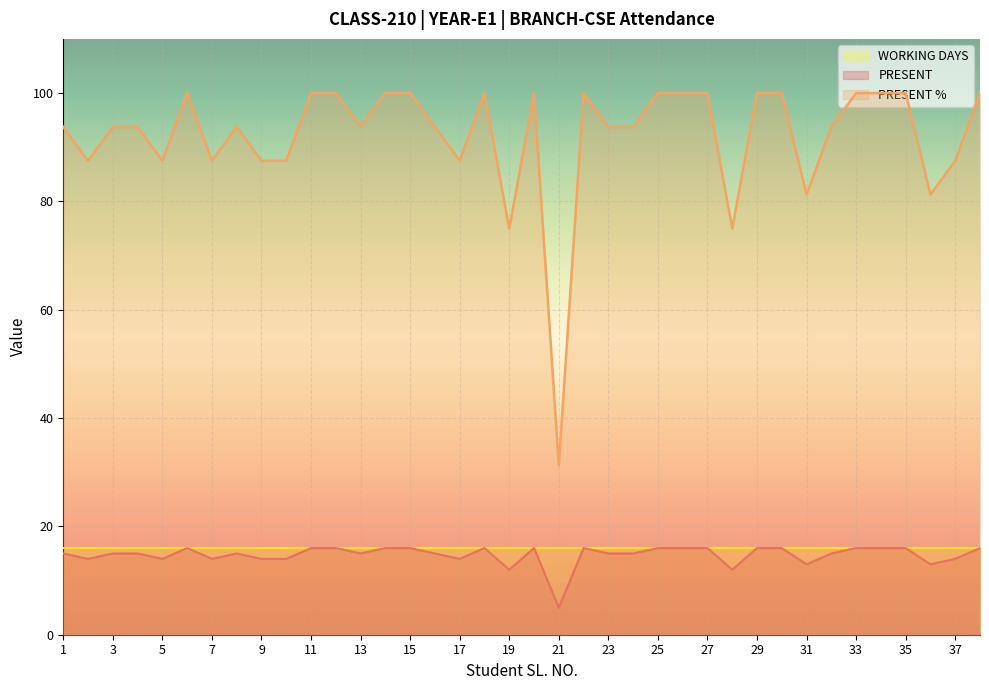

At which label does PRESENT reach its peak?

6